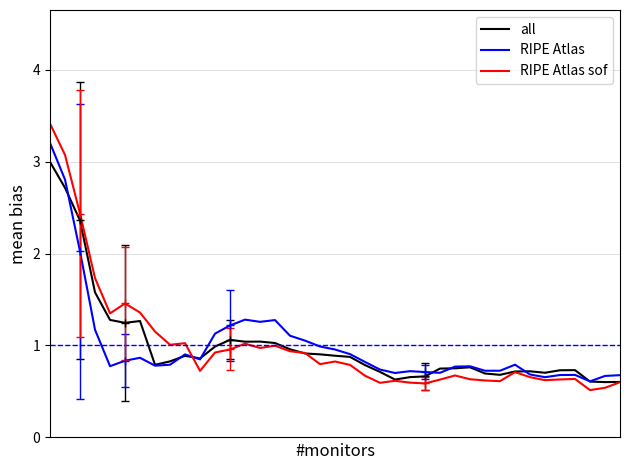

Which series has the largest range (max minus min)?

RIPE Atlas sof